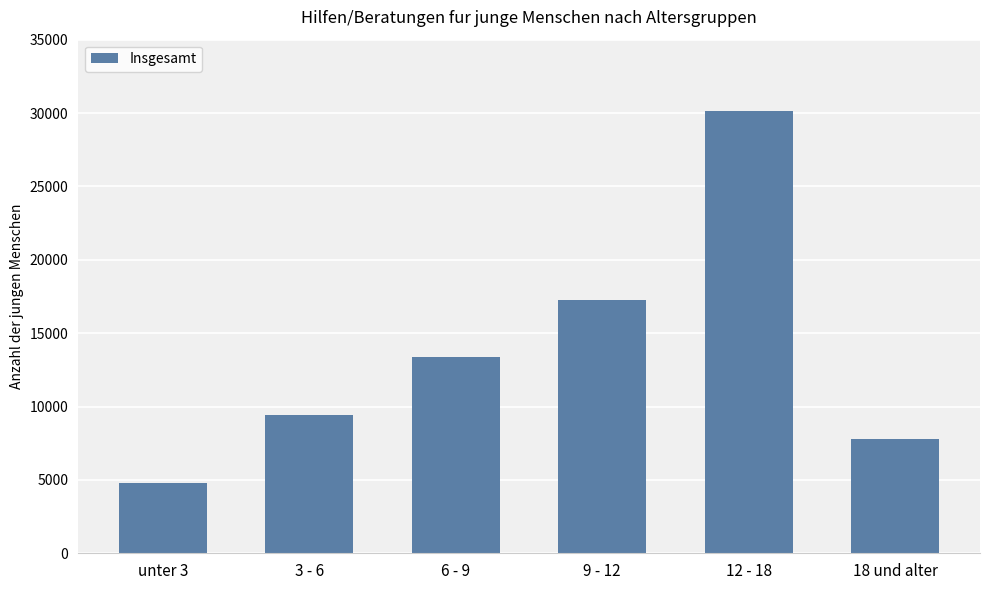

What is the label of the 3rd bar from the right?

9 - 12